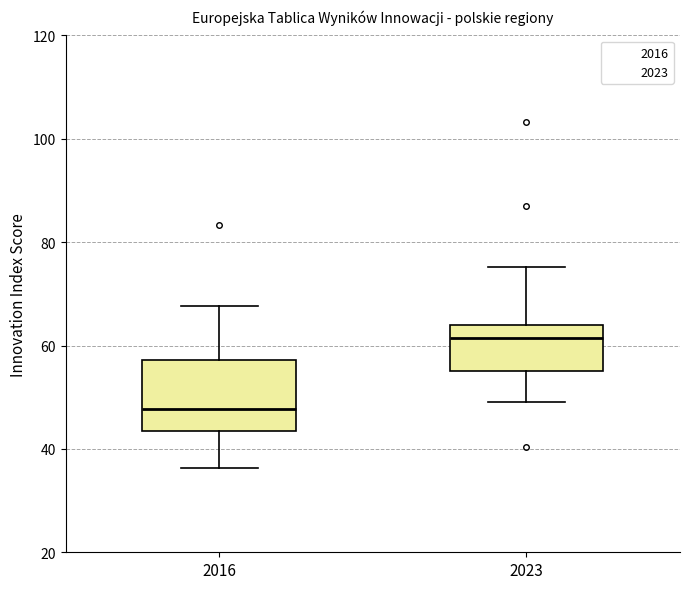

Reading left to right, transcribe this box plot: for each box, give where its median line is, the range the box spans, and where its two whiskers end, as read against the y-axis. The values are not printed on the chart, so give them approximately, as read against the axis.

2016: median 48, box 44 to 58, whiskers 36 to 68
2023: median 62, box 56 to 64, whiskers 50 to 76